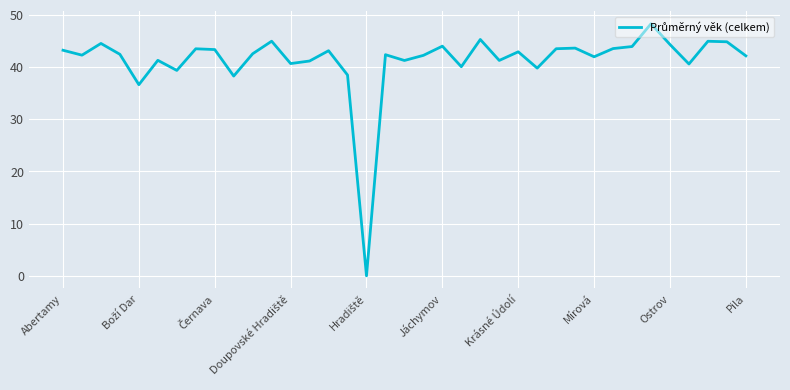

How many categories are shown in the chart?

37